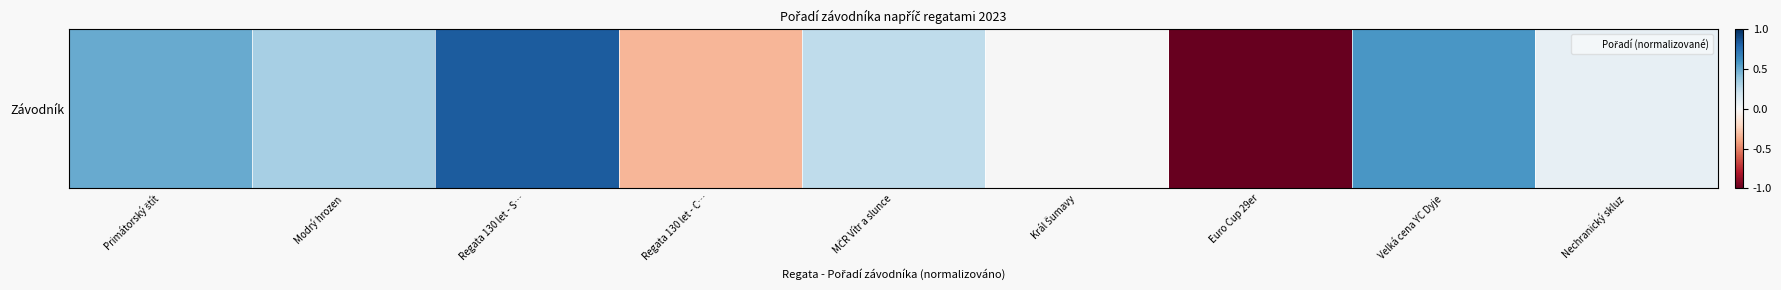

What is the sum of all values?

1.2